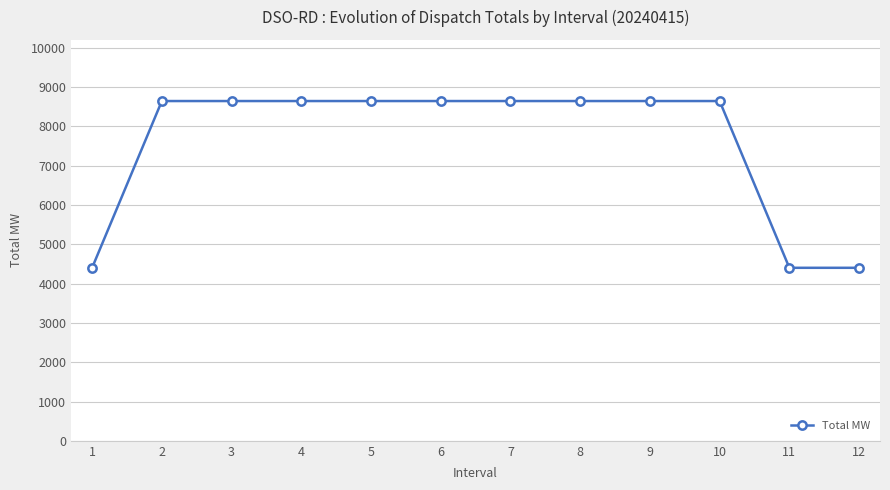

Reading left to right, list all the values displayed in this chart.

1=4403	2=8647	3=8647	4=8647	5=8647	6=8647	7=8647	8=8647	9=8647	10=8647	11=4403	12=4403